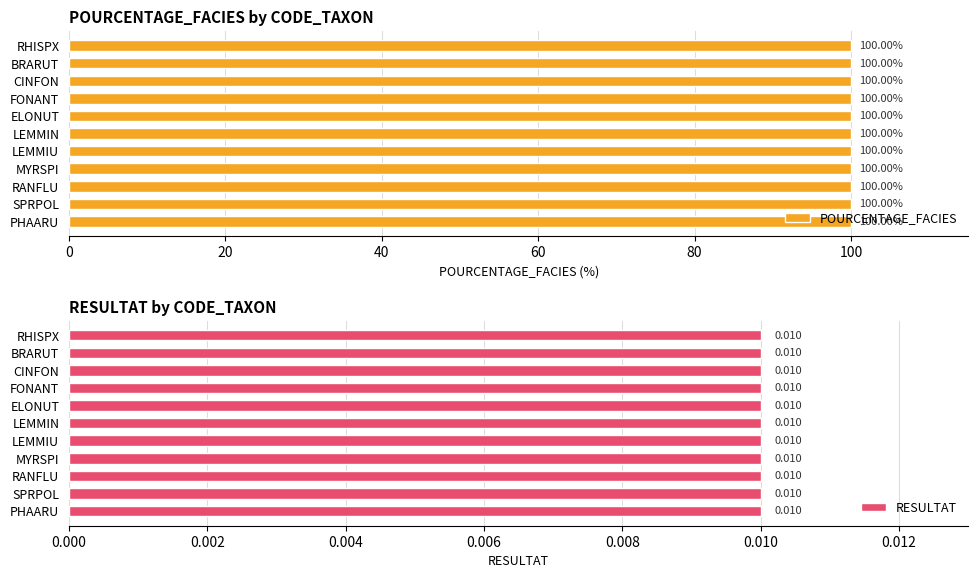

What is the label of the 11th bar from the left?

PHAARU